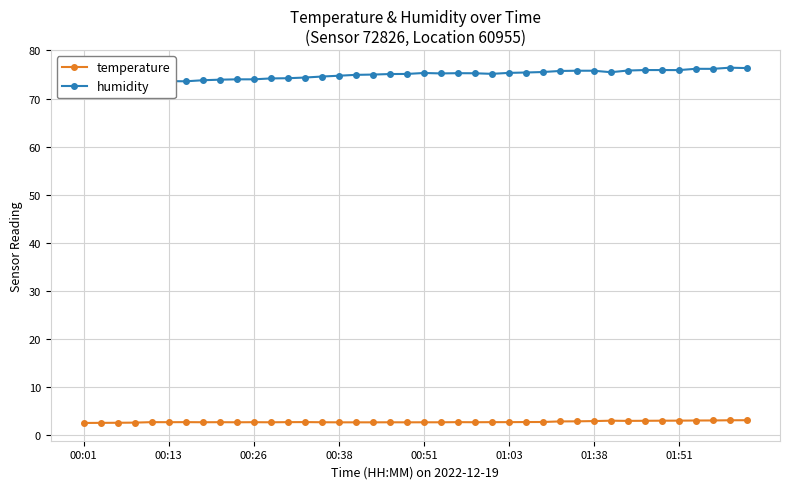

Does the chart display data point markers on the line(s)?

Yes